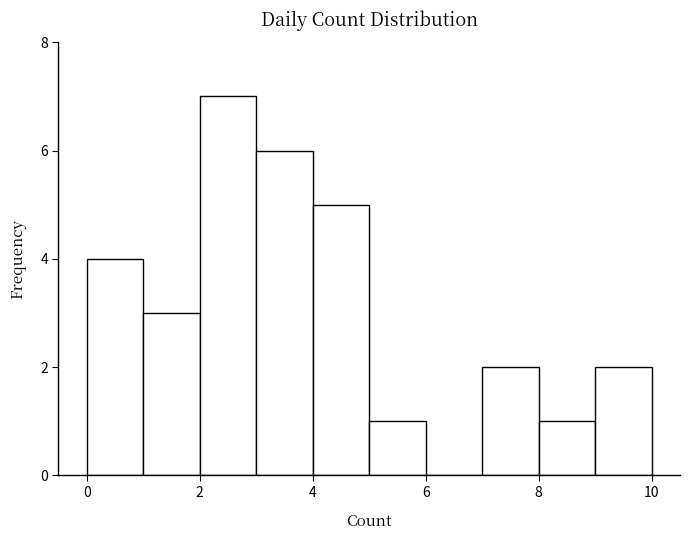

Reading left to right, list every bar in this chart as the range it spans on the x-axis followed by its height. The values are not printed on the chart, so give them approximately, as read against the axis.

0 to 1: 4
1 to 2: 3
2 to 3: 7
3 to 4: 6
4 to 5: 5
5 to 6: 1
6 to 7: 0
7 to 8: 2
8 to 9: 1
9 to 10: 2